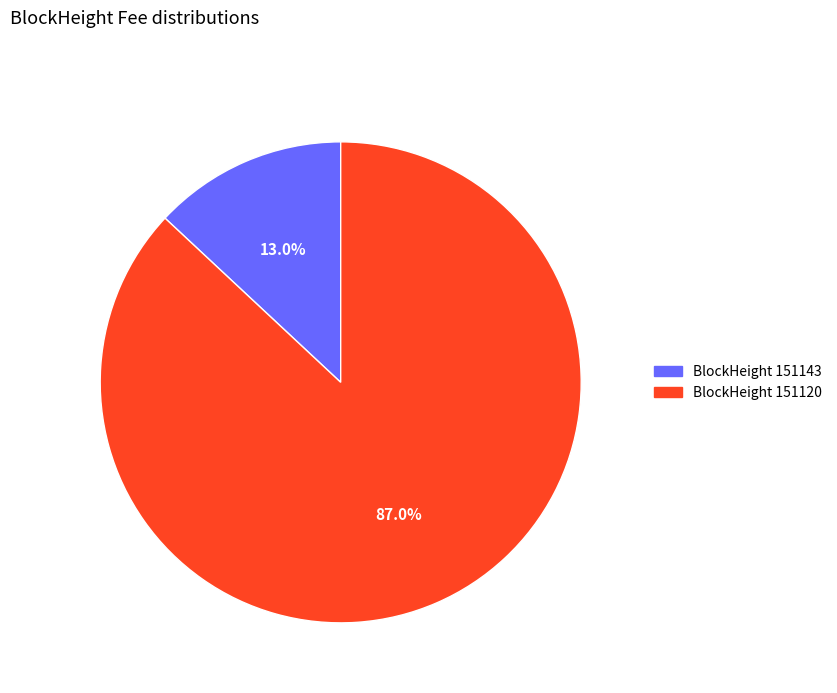

Does any single category account for the majority?

Yes